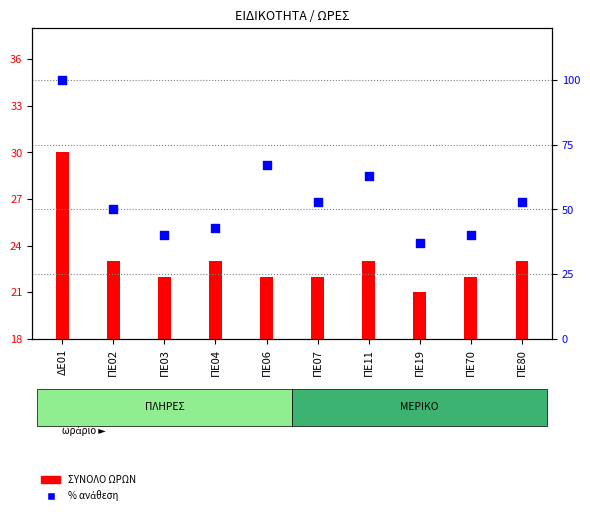

What is the total value across all series at ΠΕ04?

66